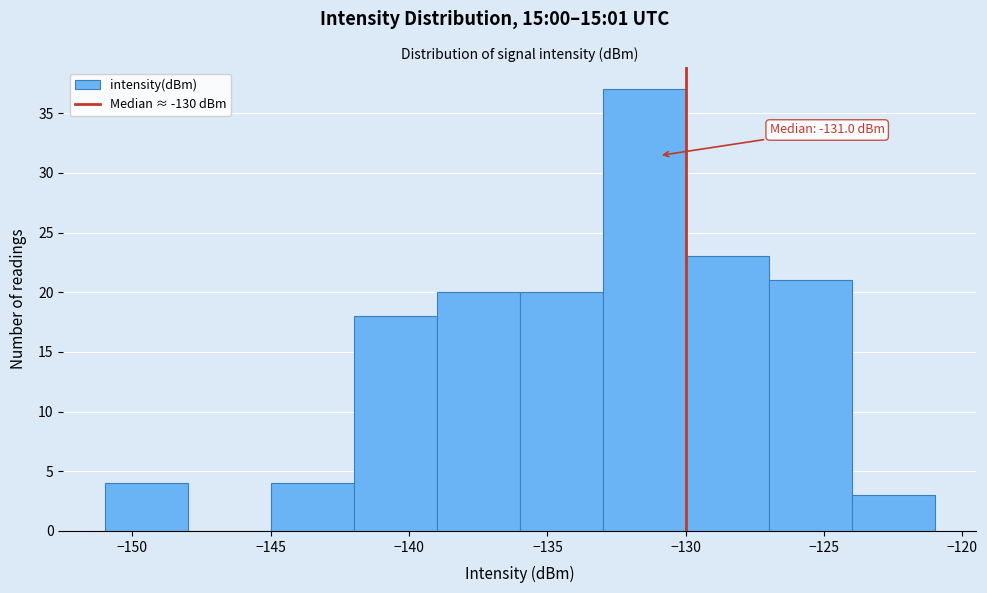

Which range on the x-axis has the tallest bar?

-133 to -130